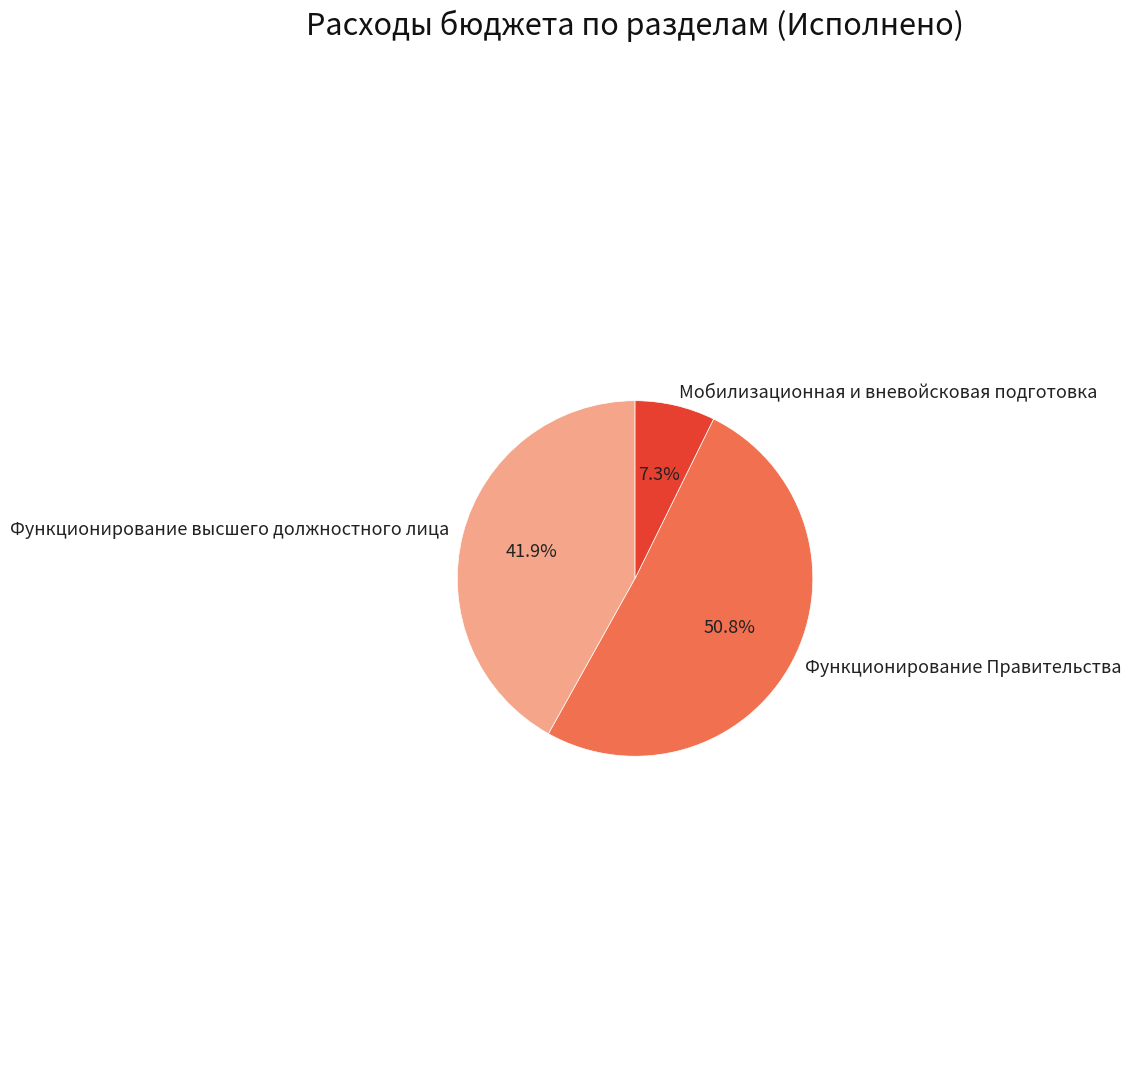

What is the smallest slice in the pie chart?

Мобилизационная и вневойсковая подготовка